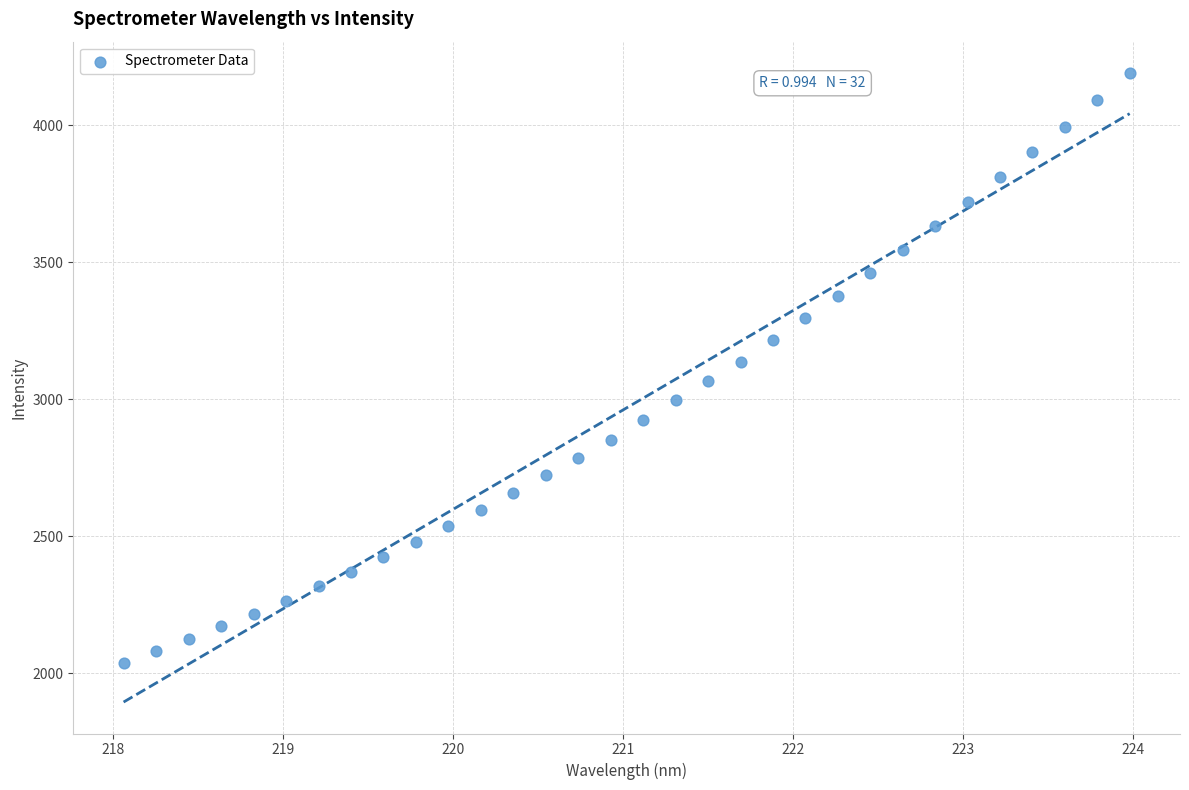

What is the range of Y values (max minus min)?

2151.9